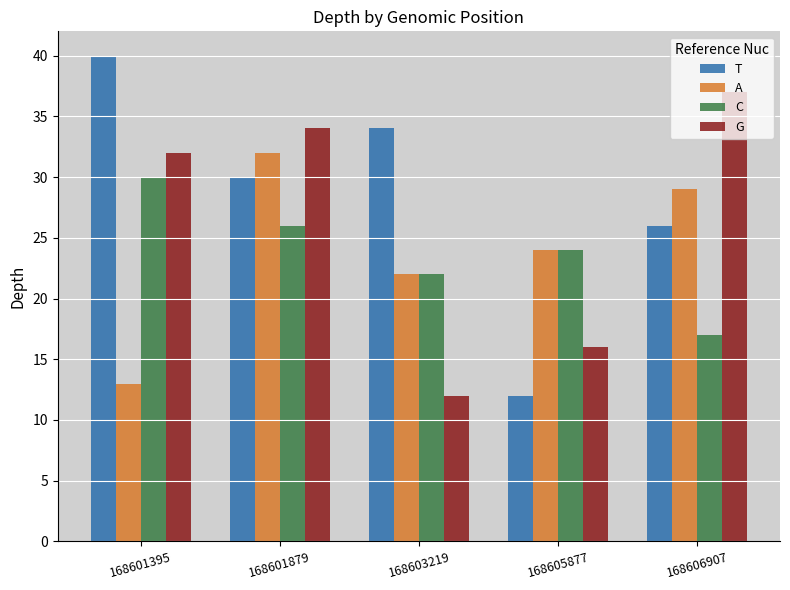

Reading right to left, extract all data points from this chart.

T: 26	12	34	30	40
A: 29	24	22	32	13
C: 17	24	22	26	30
G: 37	16	12	34	32